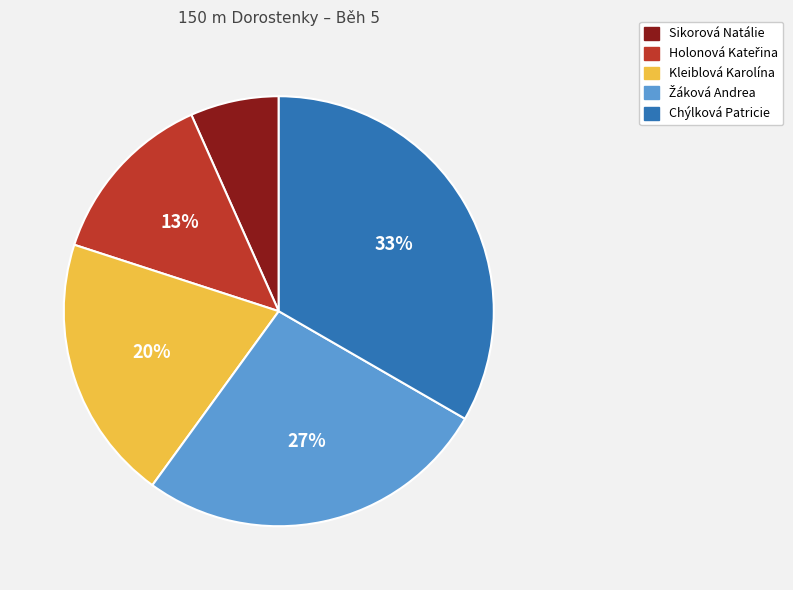

To the nearest percent, what is the difference between the Chýlková Patricie and Kleiblová Karolína slice percentages?

13%